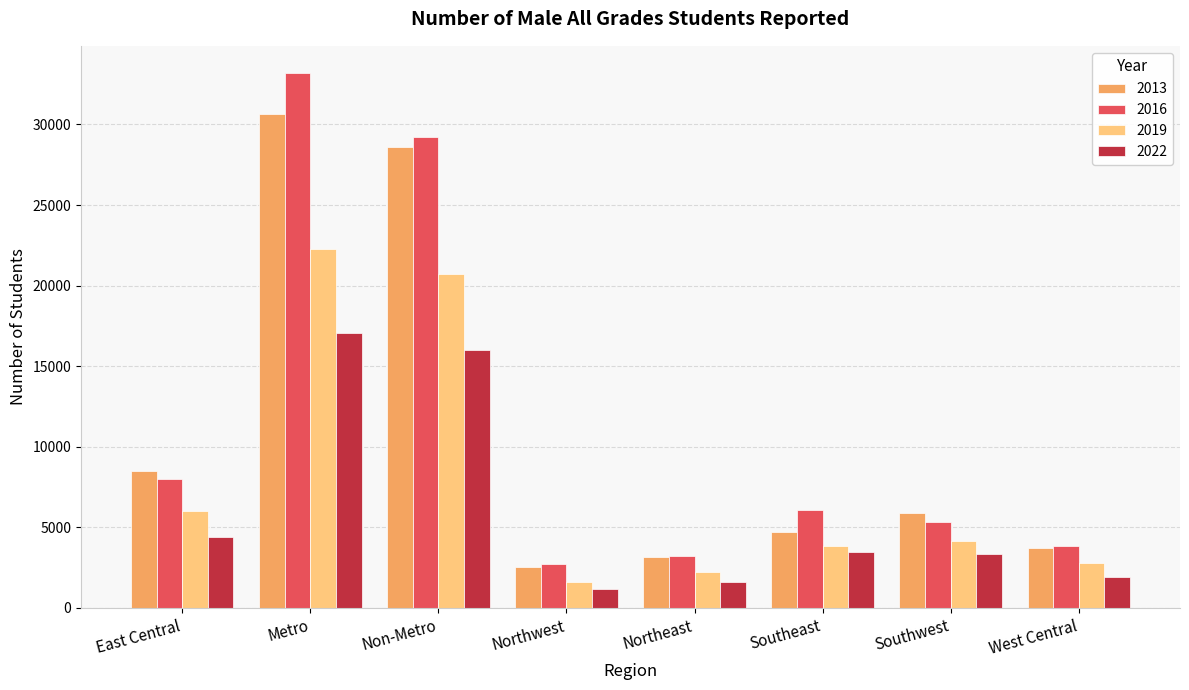

Which series changed the most between Northwest and West Central?

2019